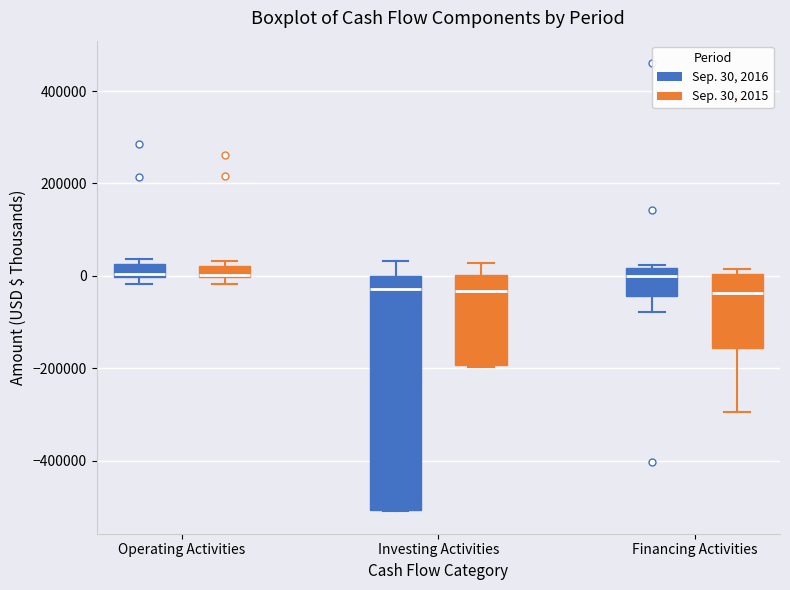

Where is the lower edge of the box for Investing Activities (Sep. 30, 2016) on the y-axis? The values are not printed on the chart, so give them approximately, as read against the axis.

-500000